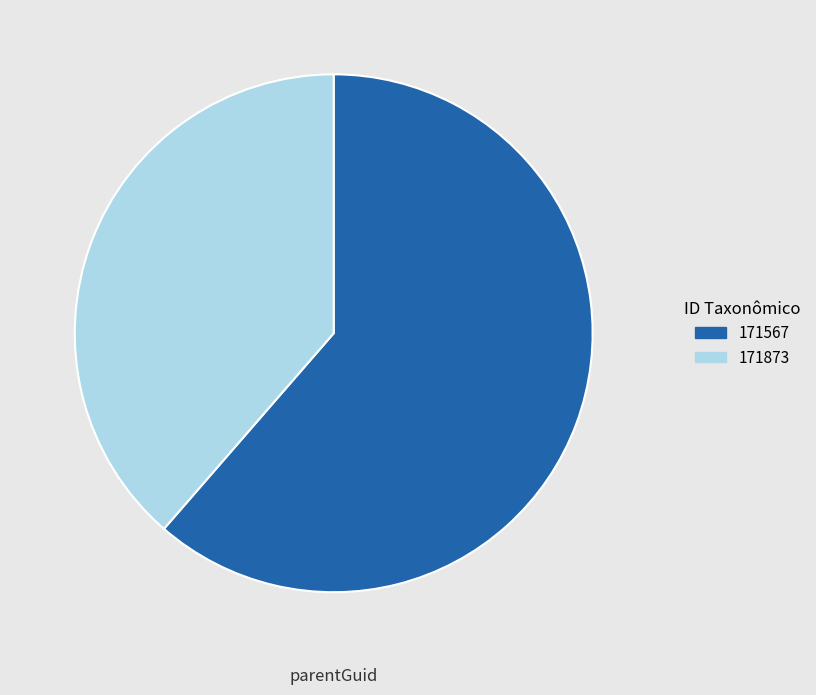

Rank the categories by value from highest to lowest.

171567, 171873